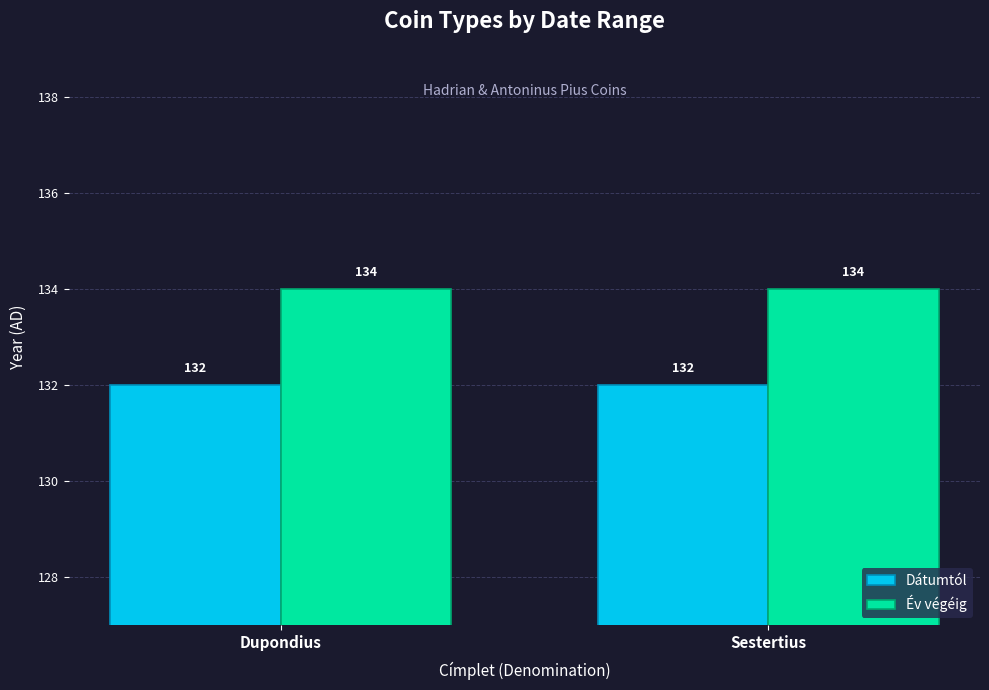

What are all the series names shown in the legend?

Dátumtól, Év végéig